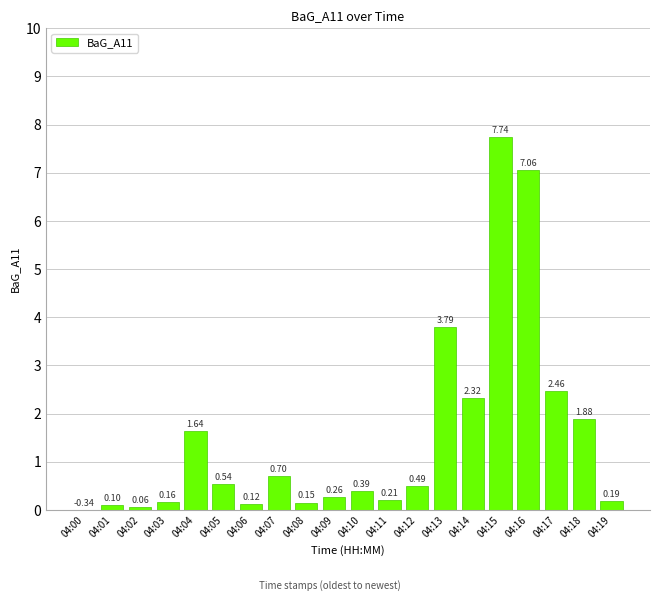

Which has a higher value, 04:16 or 04:19?

04:16